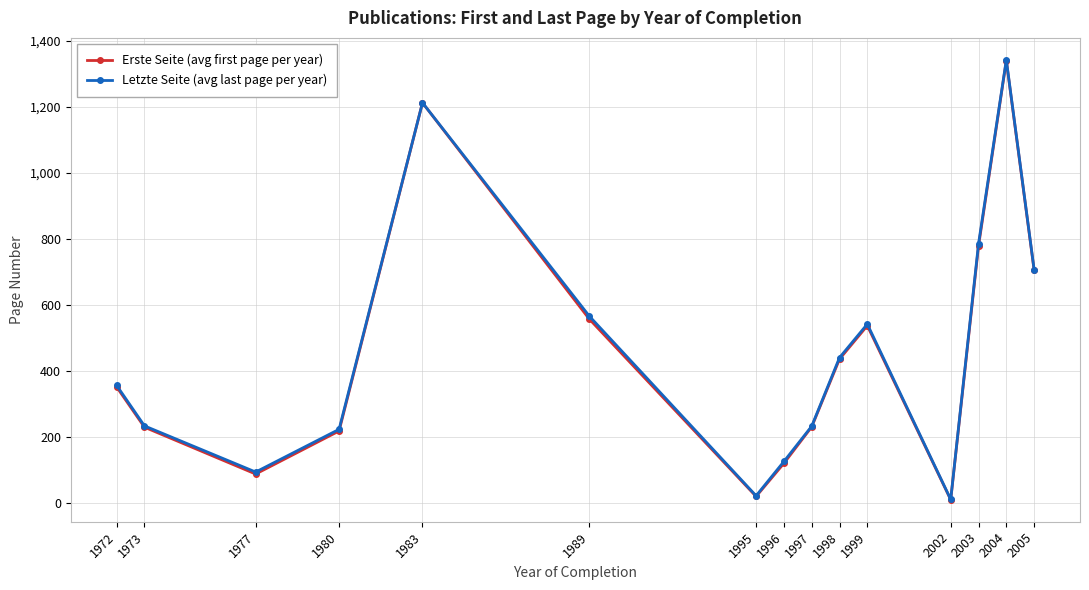

What is the difference between the second highest and minimum values in the Letzte Seite (avg last page per year) series?

1203.0